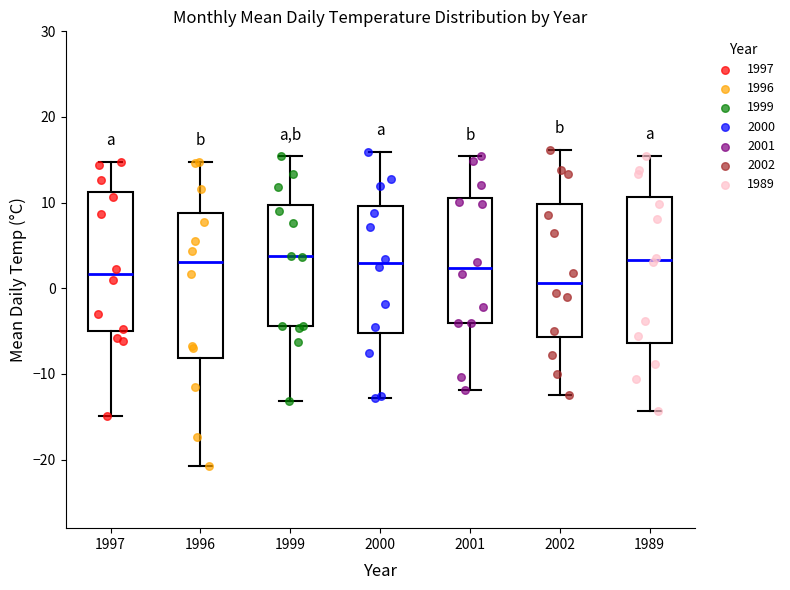

Reading left to right, transcribe this box plot: for each box, give where its median line is, the range the box spans, and where its two whiskers end, as read against the y-axis. The values are not printed on the chart, so give them approximately, as read against the axis.

1997: median 2, box -5 to 11, whiskers -15 to 15
1996: median 3, box -8 to 9, whiskers -21 to 15
1999: median 4, box -4 to 10, whiskers -13 to 15
2000: median 3, box -5 to 10, whiskers -13 to 16
2001: median 2, box -4 to 11, whiskers -12 to 15
2002: median 1, box -6 to 10, whiskers -12 to 16
1989: median 3, box -6 to 11, whiskers -14 to 16